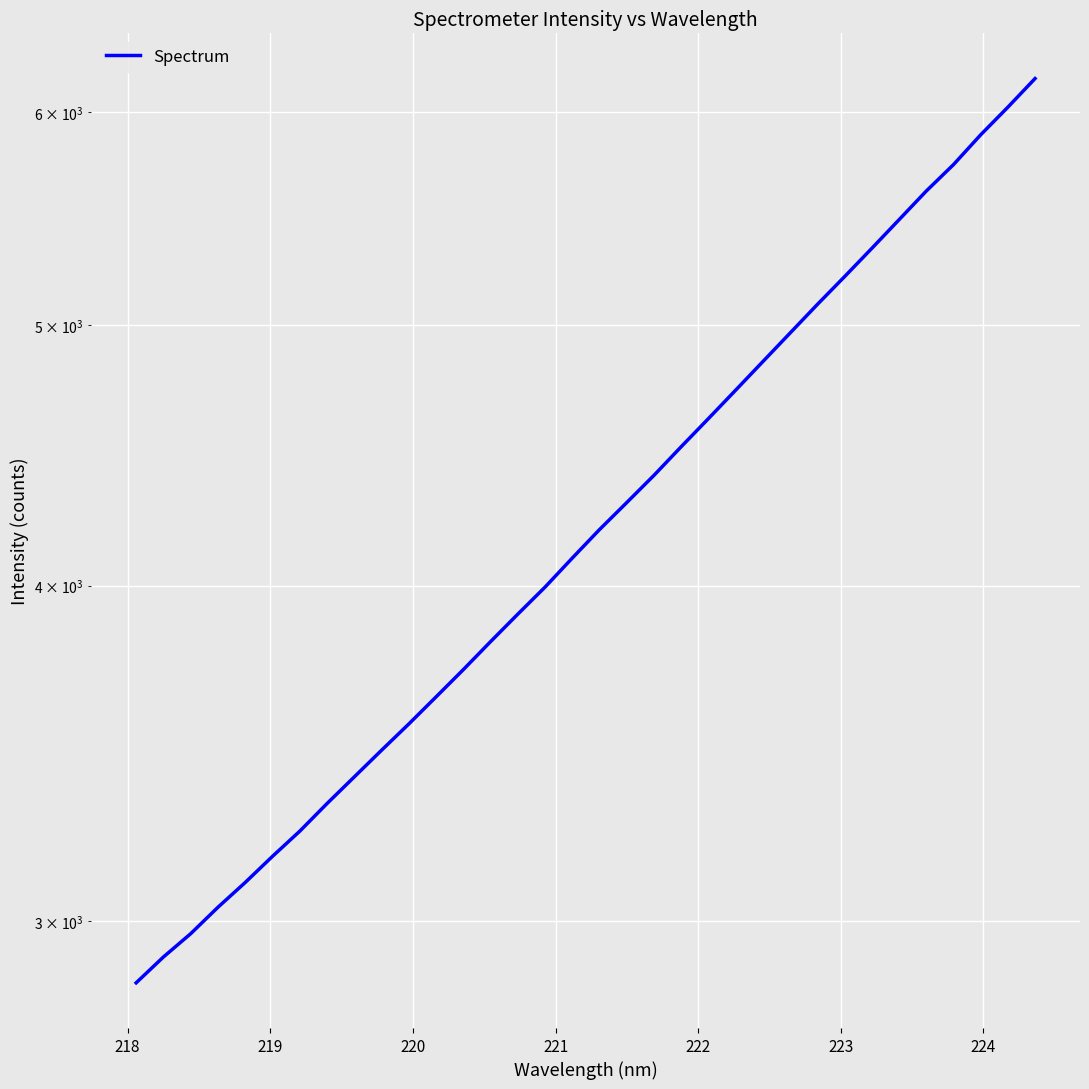

What is the greatest value displayed?

6176.2